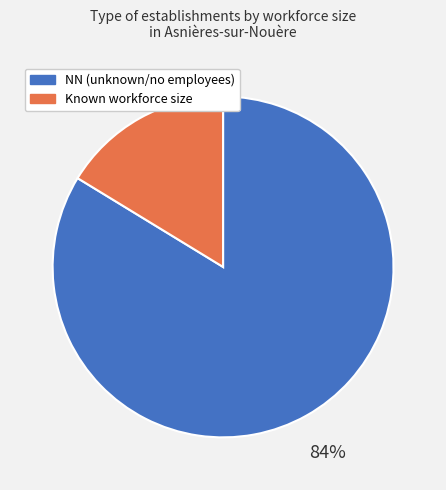

Which category accounts for the majority?

NN (unknown/no employees)